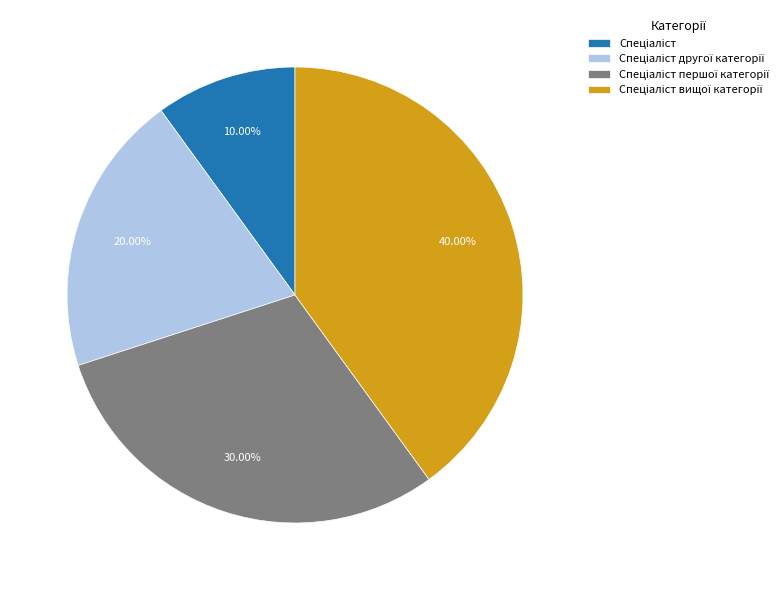

Is there a majority slice in this chart?

No